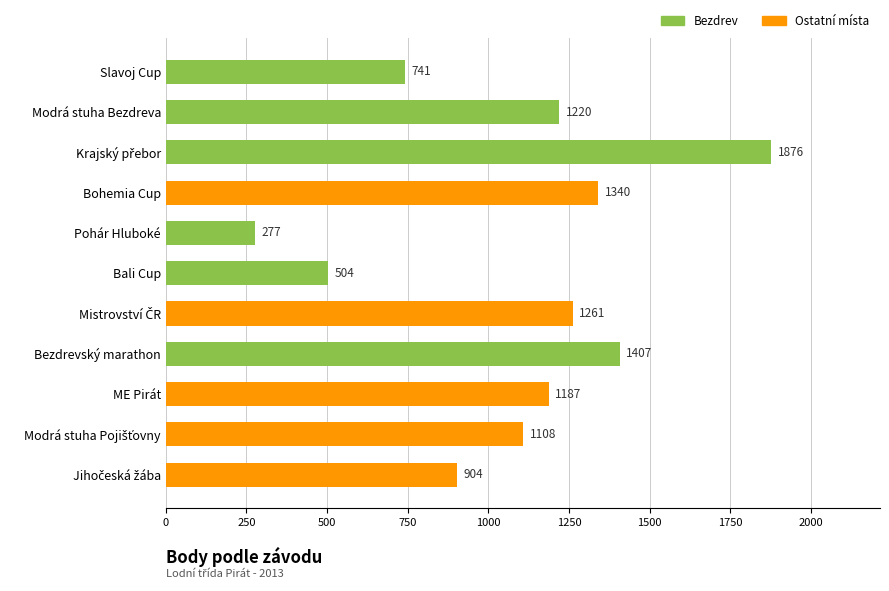

Count the number of data series in this chart.

1